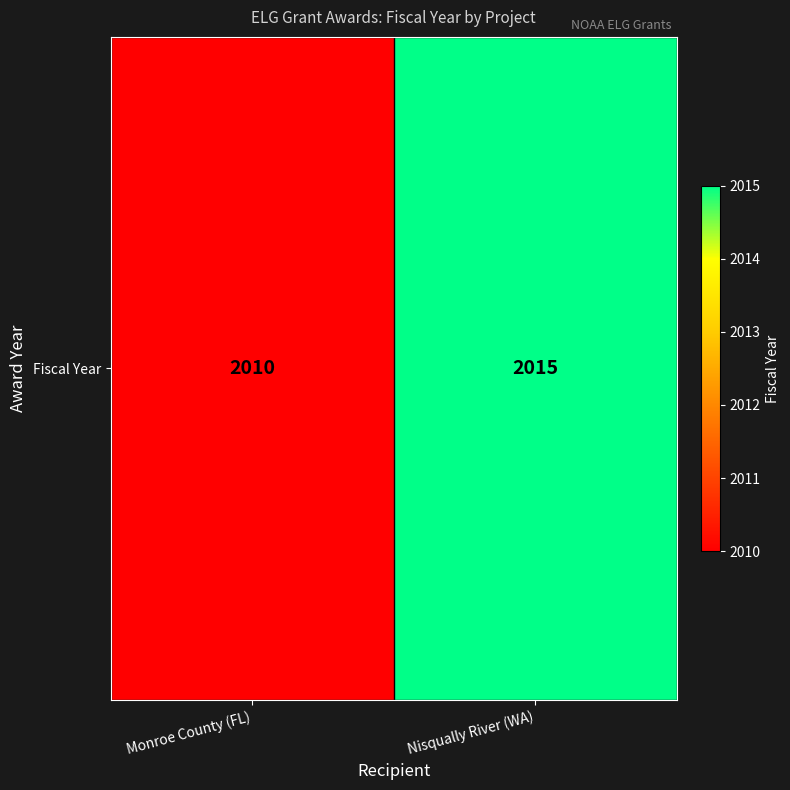

Reading left to right, list all the values displayed in this chart.

Monroe County (FL)=2010	Nisqually River (WA)=2015